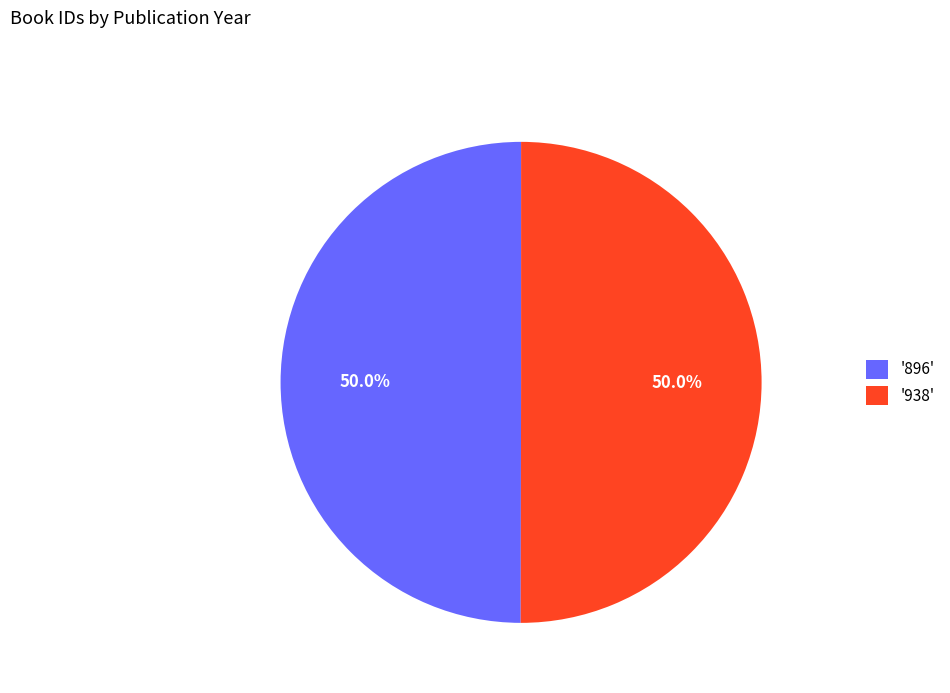

Approximately how many times larger is the value at '896' compared to '938'?

1.0